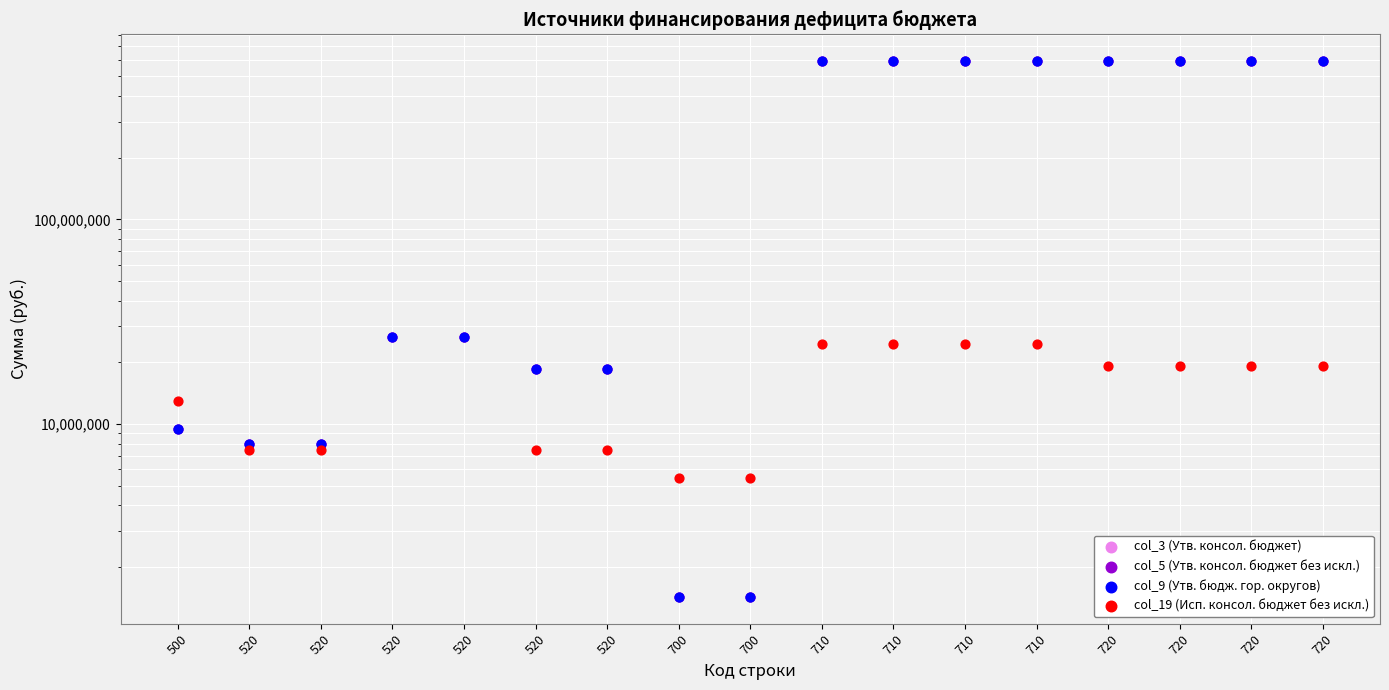

What are all the series names shown in the legend?

col_3 (Утв. консол. бюджет), col_5 (Утв. консол. бюджет без искл.), col_9 (Утв. бюдж. гор. округов), col_19 (Исп. консол. бюджет без искл.)